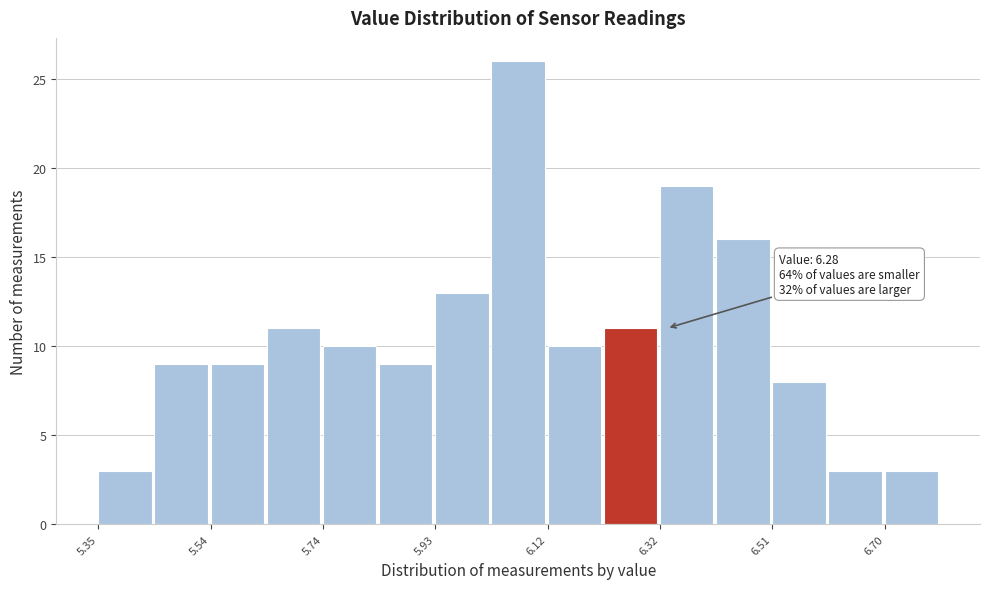

Which range on the x-axis has the tallest bar?

6.02 to 6.12